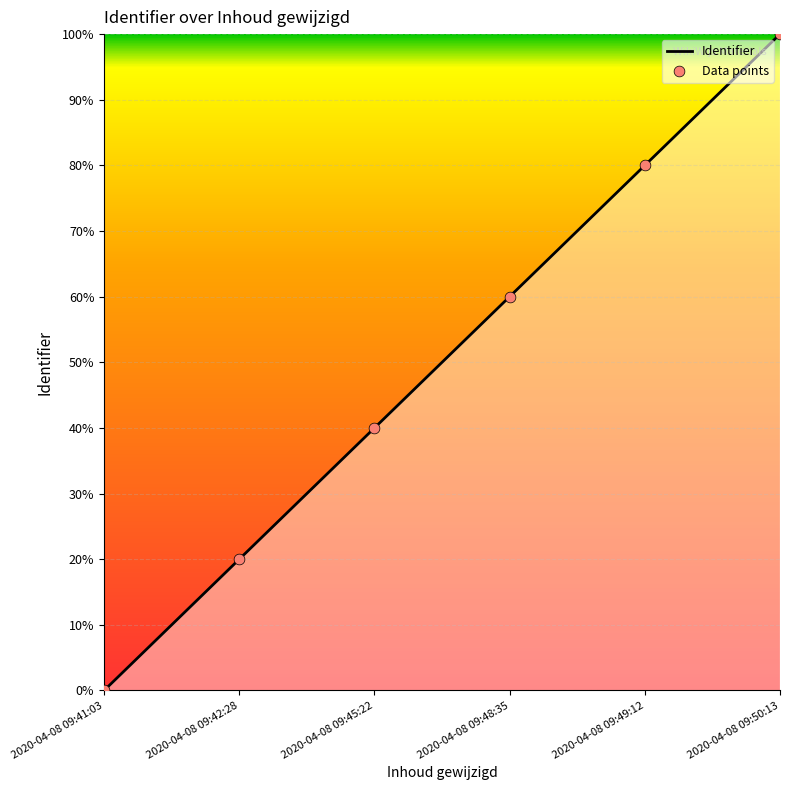

Between 2020-04-08 09:42:28 and 2020-04-08 09:50:13, which is larger?

2020-04-08 09:50:13